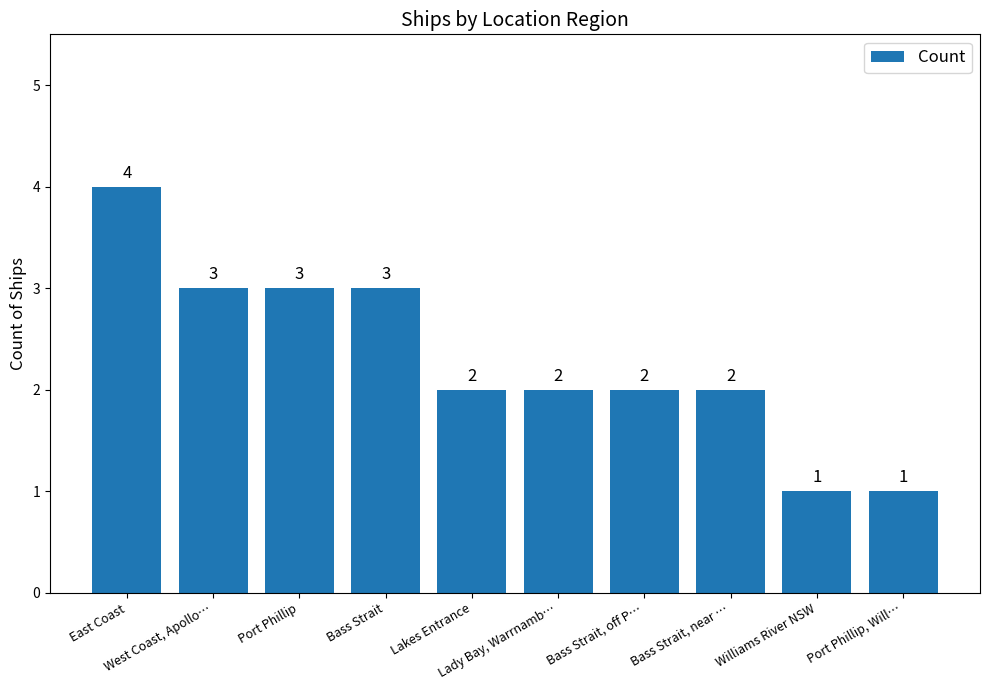

Count the number of categories in the chart.

10